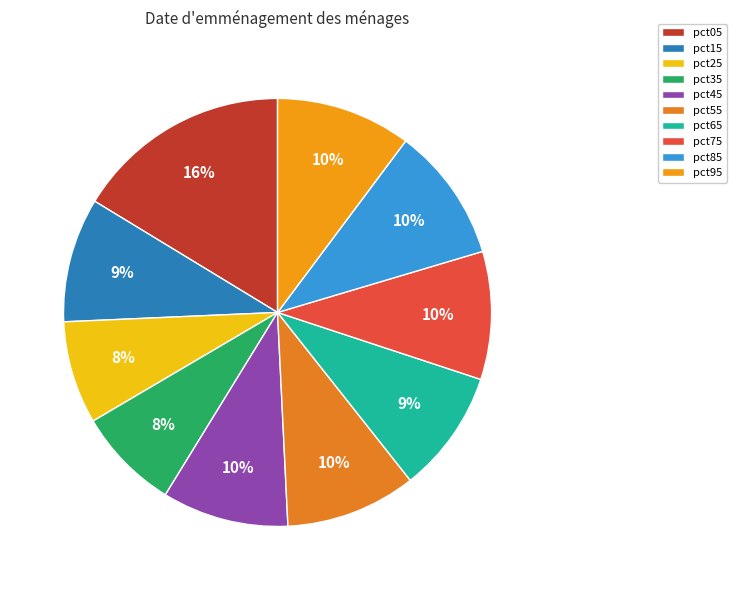

True or false: pct25 accounts for 8% of the total.

True